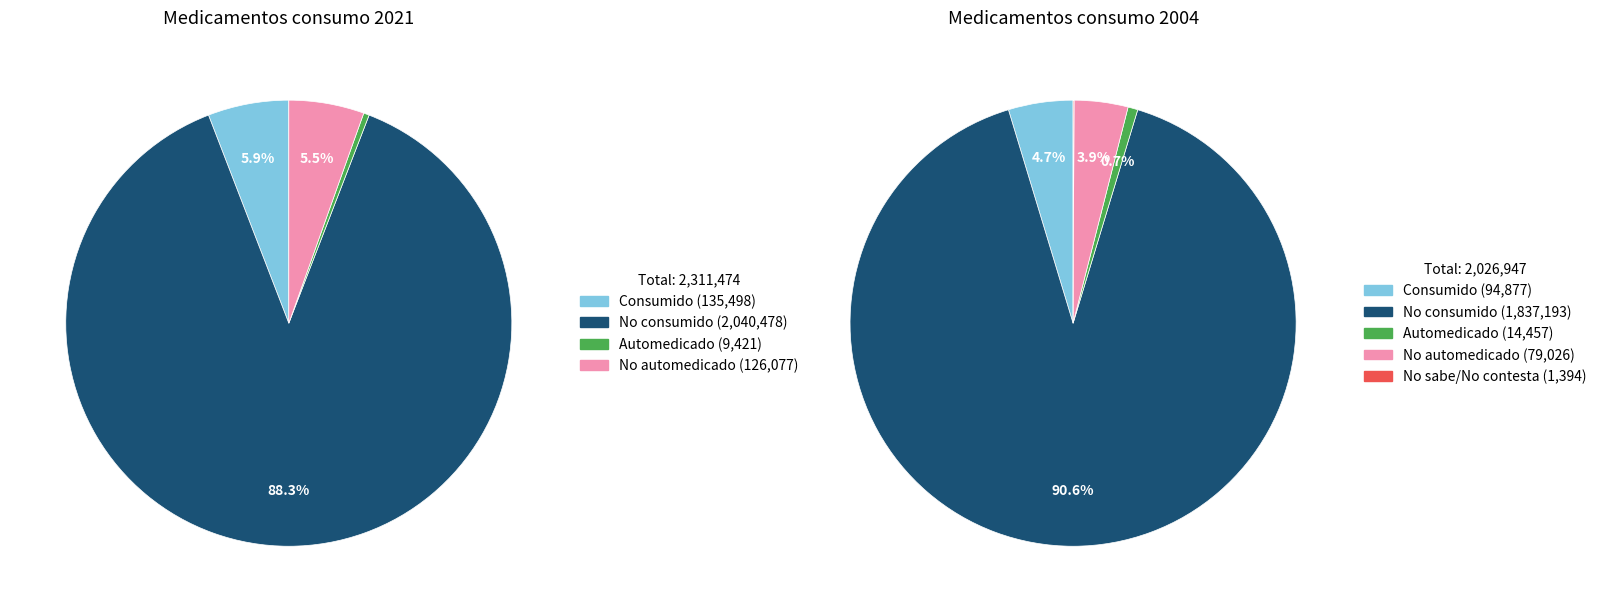

How many slices are in this pie chart?

4